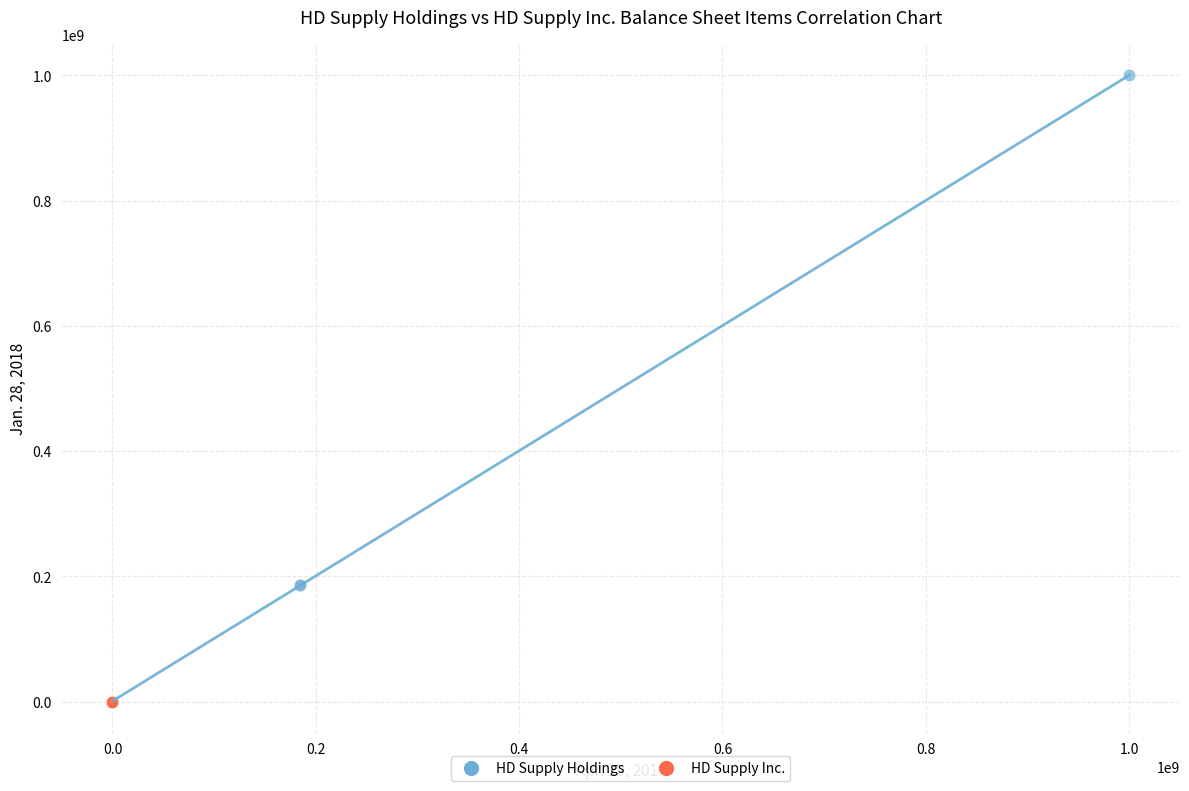

Which series has the largest Y range (max minus min)?

HD Supply Holdings